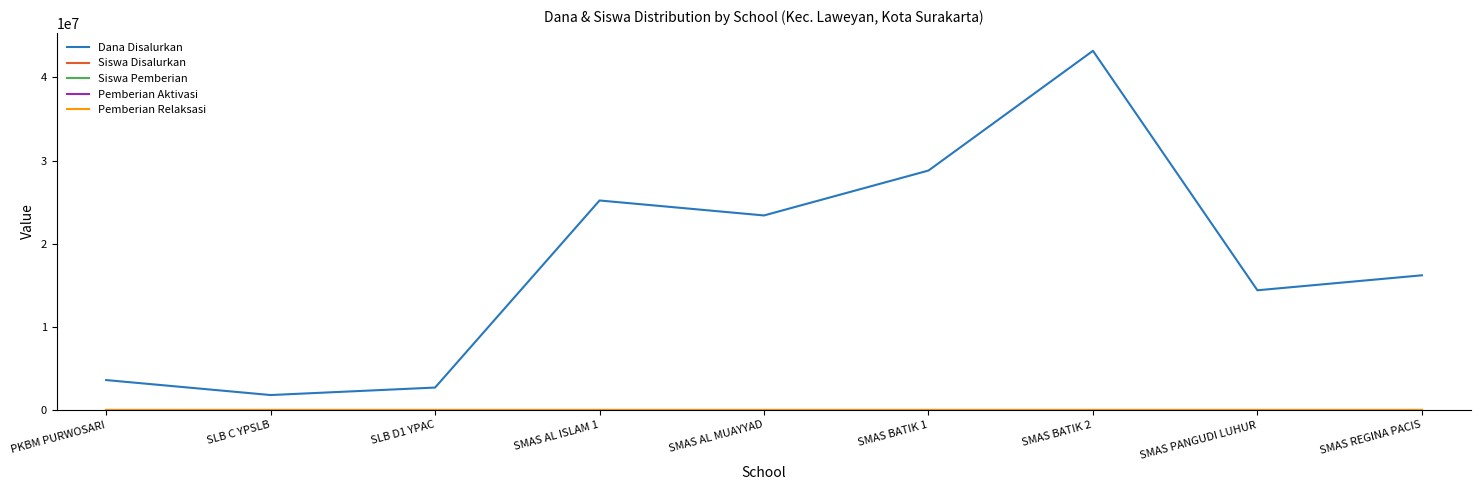

At which category is the sum across all series the highest?

SMAS BATIK 2